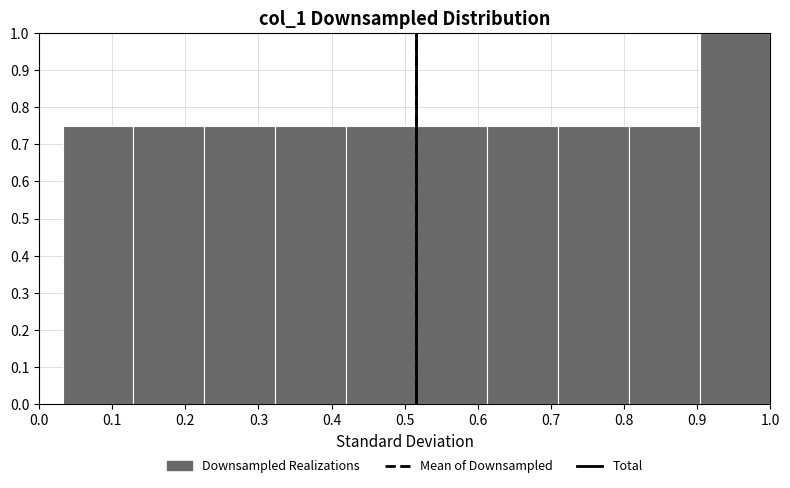

Reading left to right, list every bar in this chart as the range it spans on the x-axis followed by its height. Neither the bar edges nor the heights are printed on the chart, so give them approximately, as read against the axes.

0.03 to 0.13: 0.75
0.13 to 0.23: 0.75
0.23 to 0.32: 0.75
0.32 to 0.42: 0.75
0.42 to 0.52: 0.75
0.52 to 0.61: 0.75
0.61 to 0.71: 0.75
0.71 to 0.81: 0.75
0.81 to 0.90: 0.75
0.90 to 1.00: 1.00